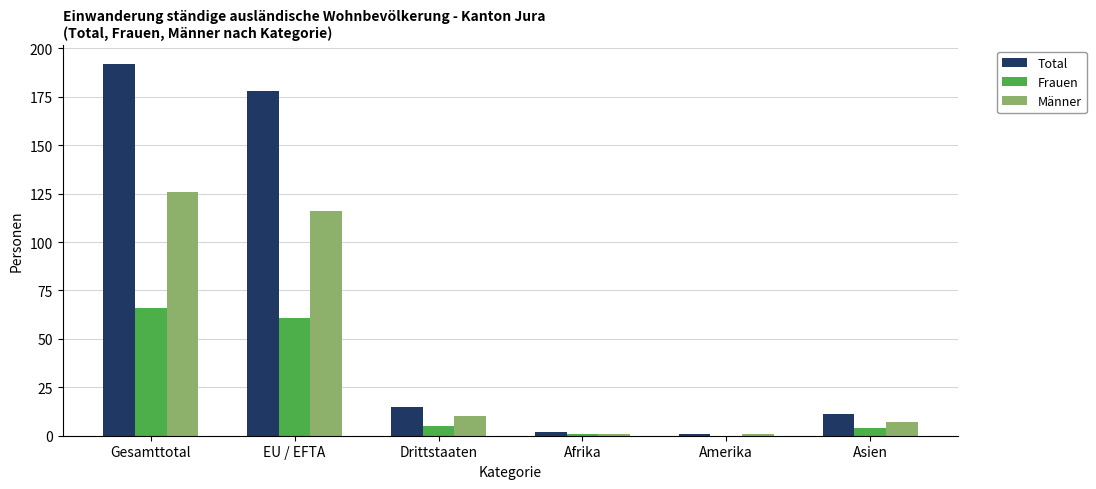

Does the chart contain stacked bars?

No